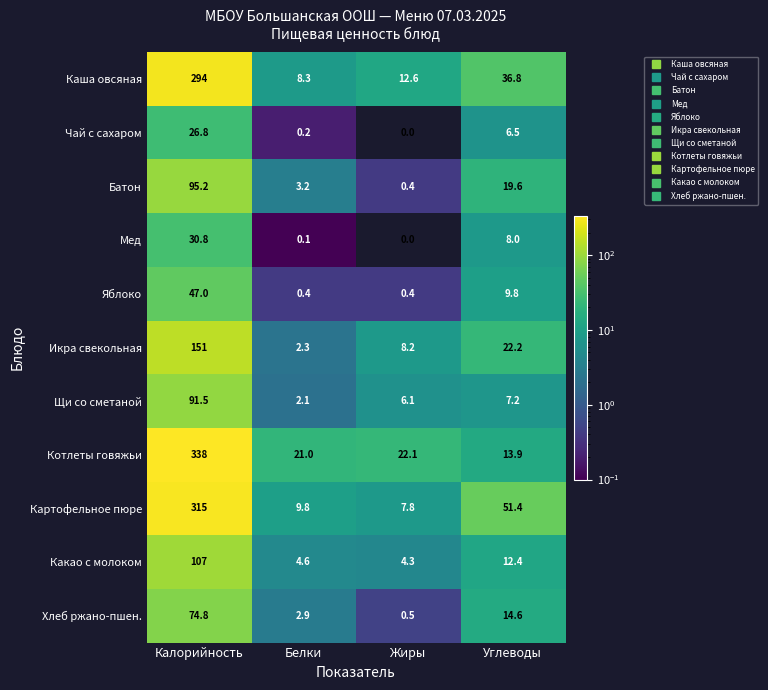

Which series has the widest spread of values?

Котлеты говяжьи